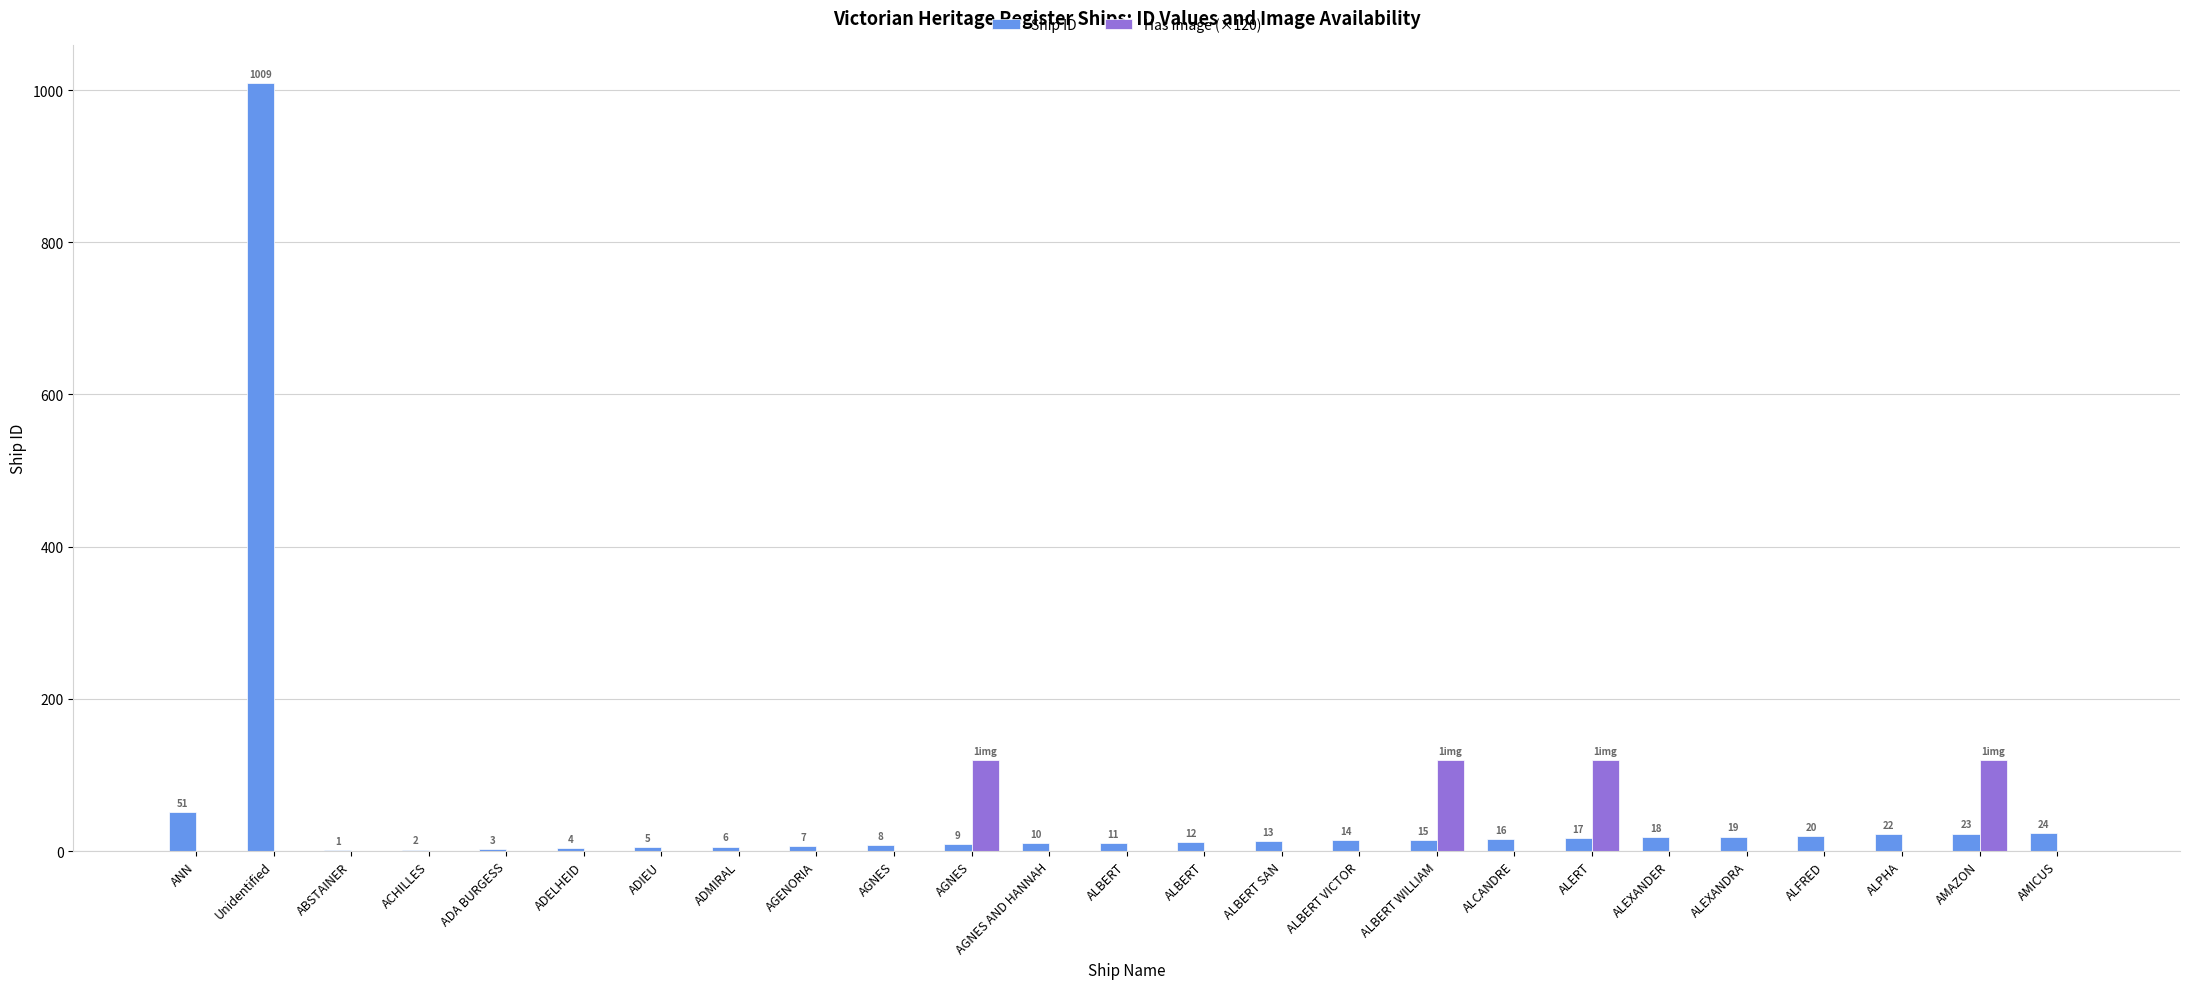

How many distinct data groups are displayed?

2